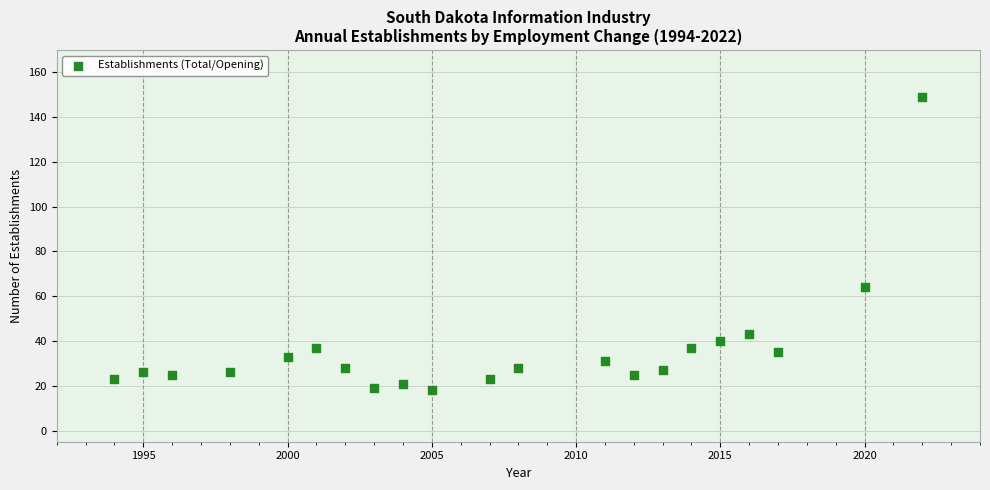

What is the range of X values (max minus min)?

28